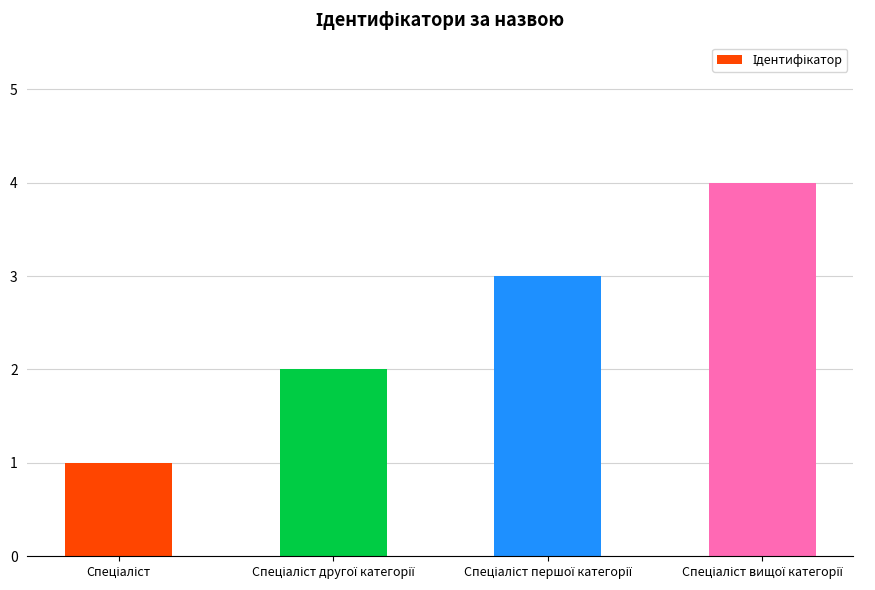

What is the difference between the maximum and second lowest values?

2